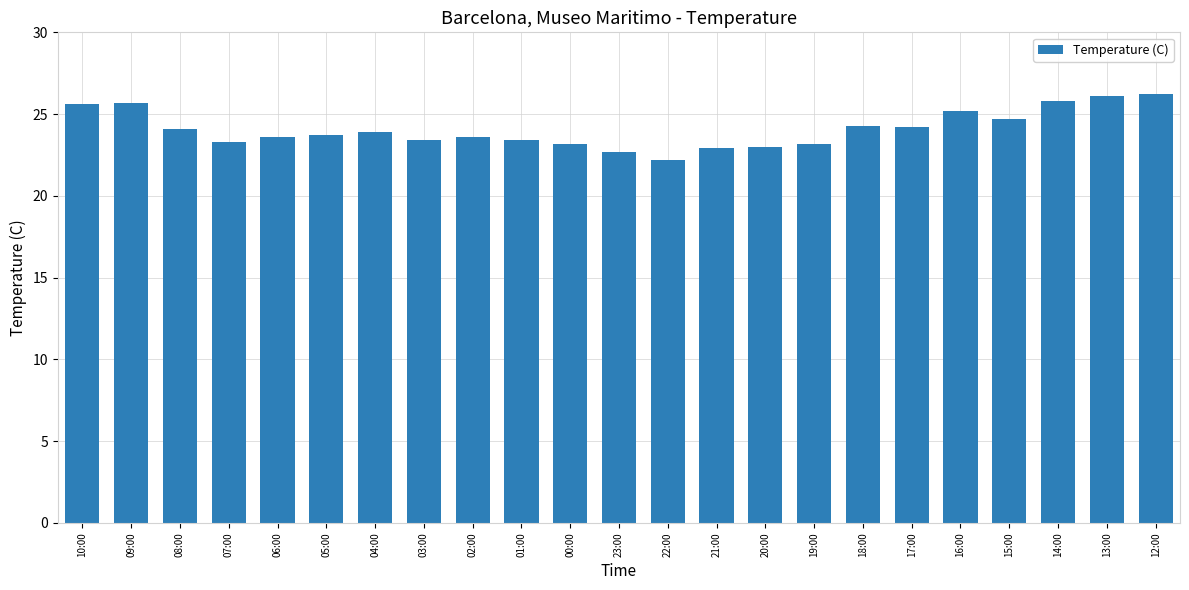

What is the ratio of the value at 15:00 to the value at 10:00?

1.0